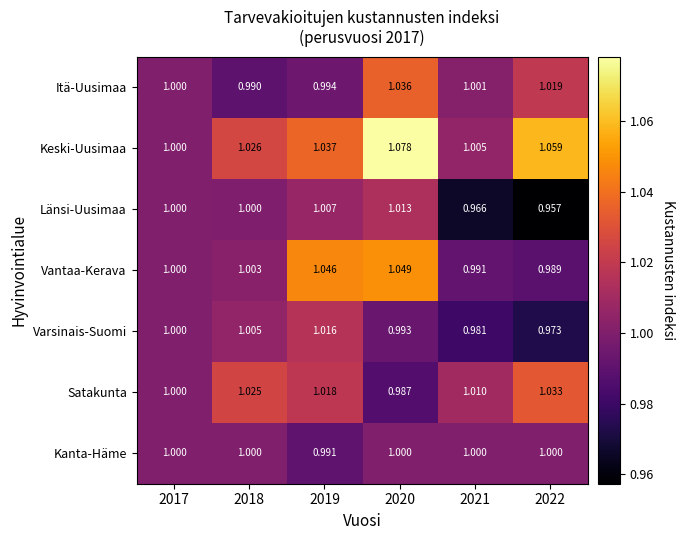

At which category is the sum across all series the highest?

2020